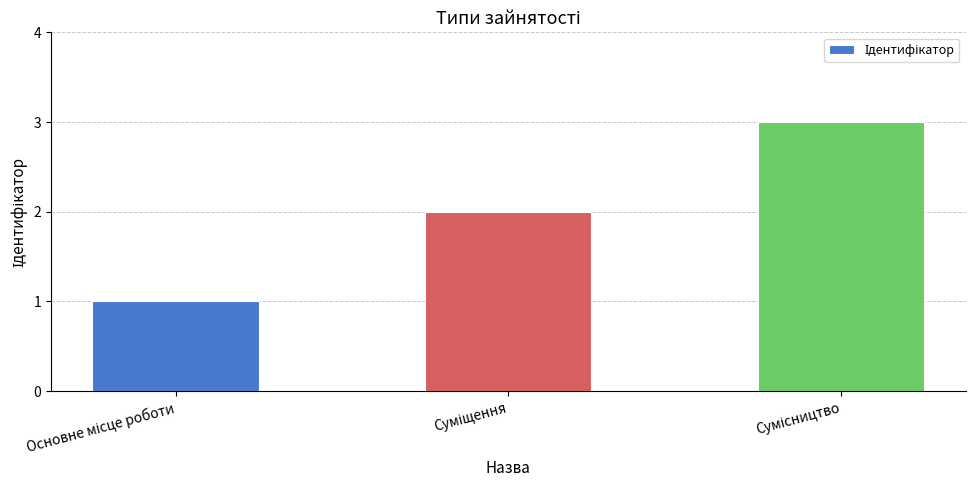

How many data points are less than 2?

1